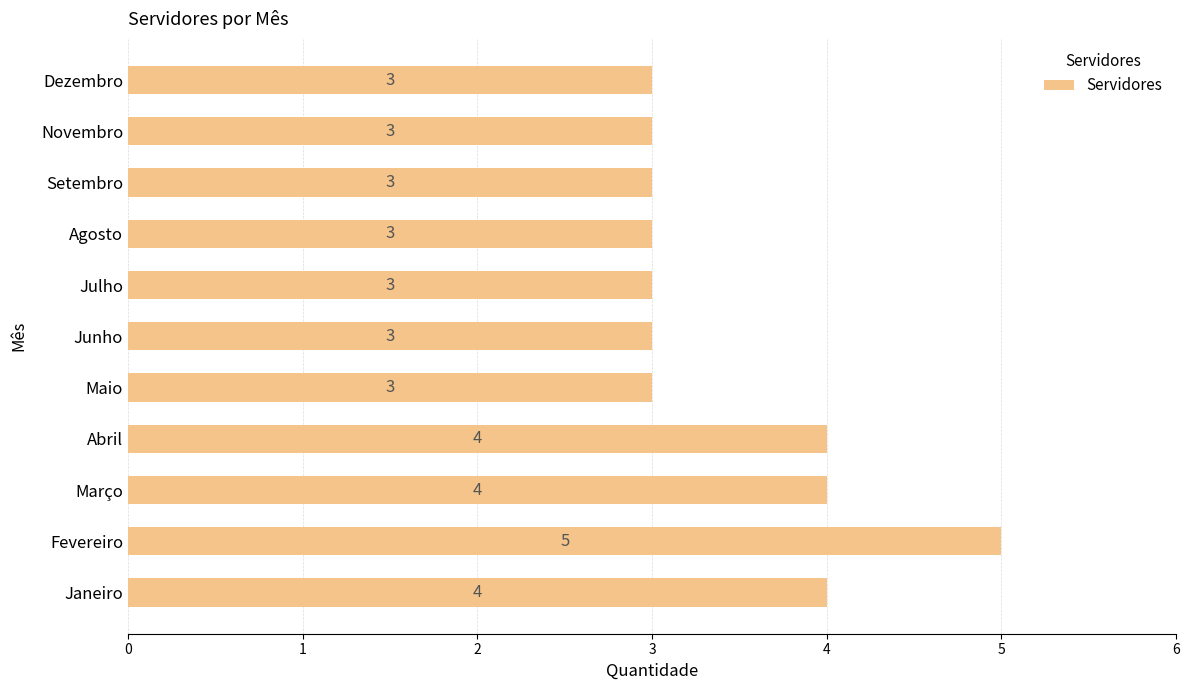

Reading bottom to top, extract all data points from this chart.

4	5	4	4	3	3	3	3	3	3	3